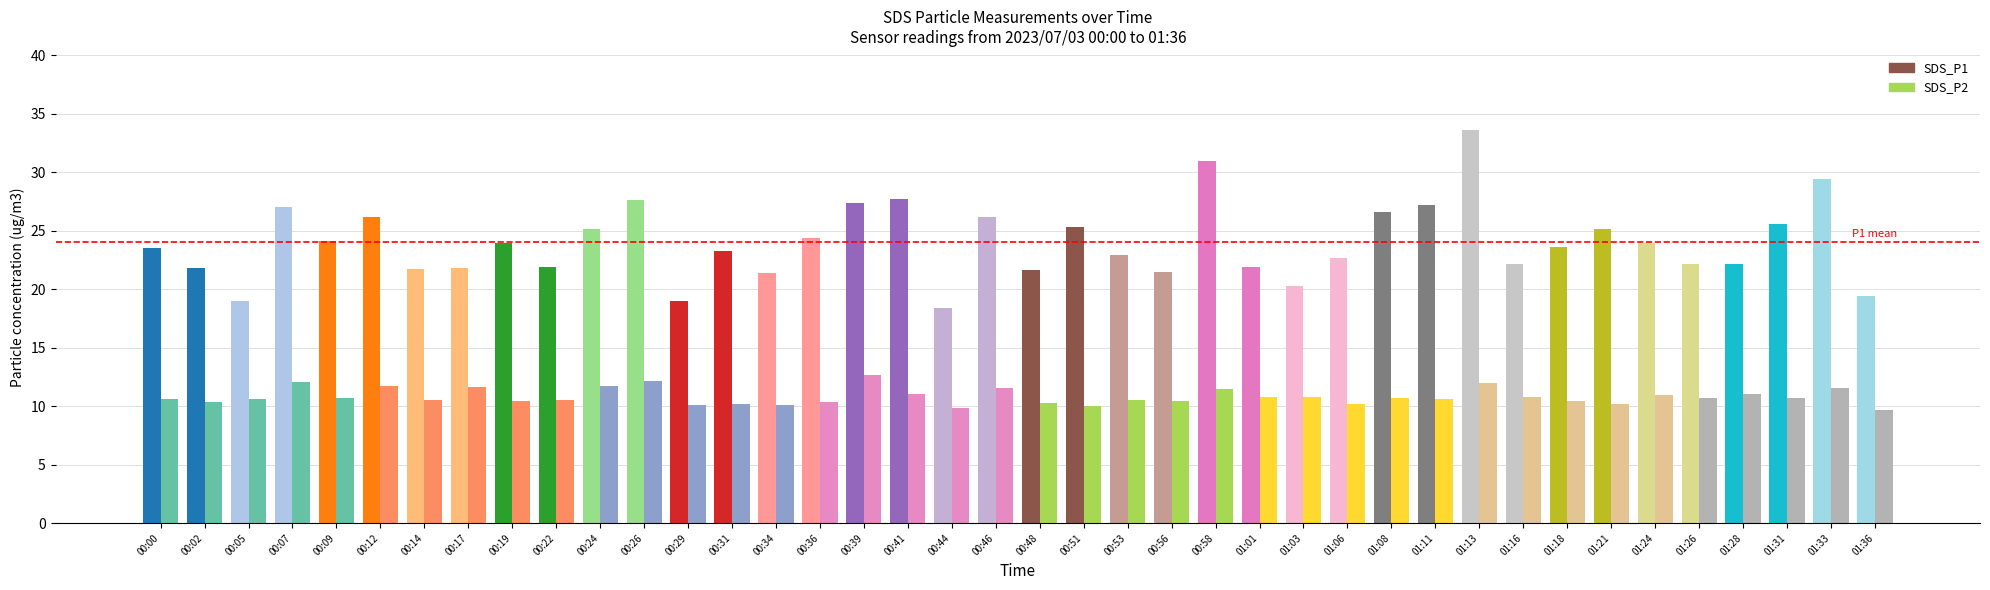

At 00:39, list the series in order from largest to smallest.

SDS_P1, SDS_P2